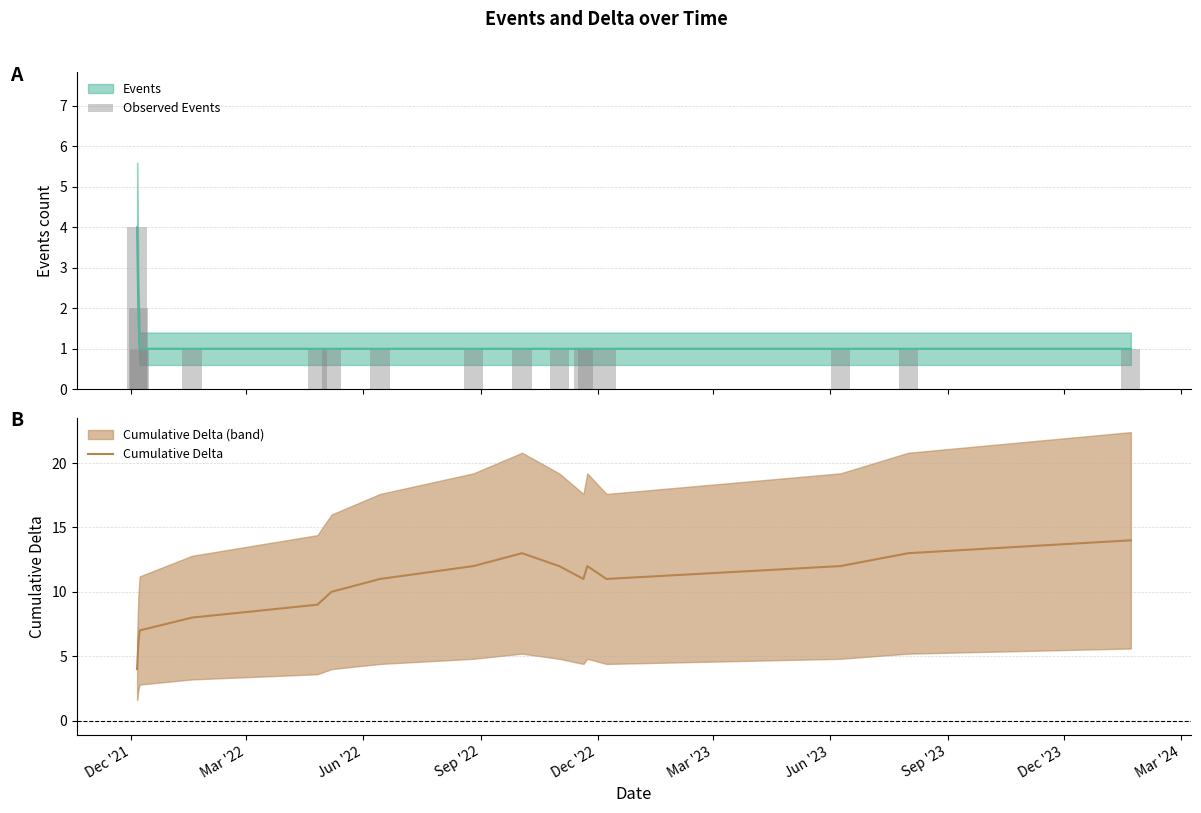

Which series has the widest spread of values?

Cumulative Delta